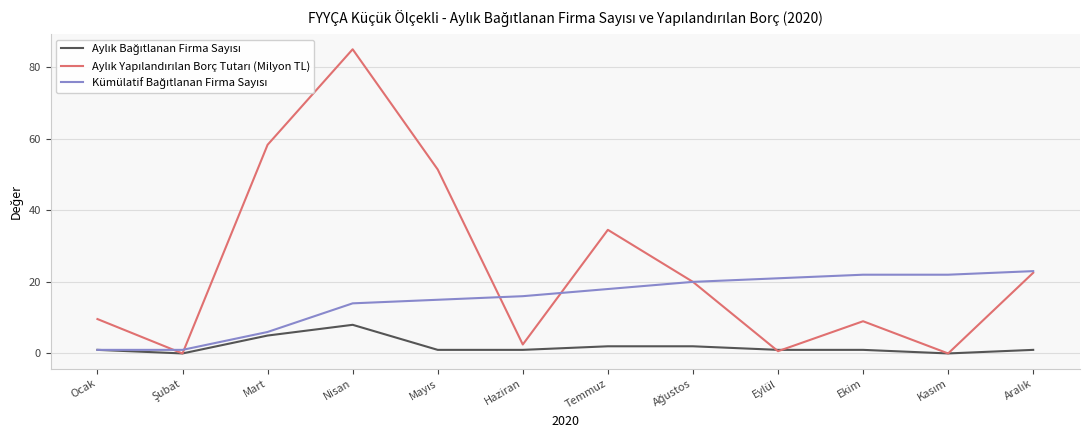

What is the total value across all series at Temmuz?

54.5